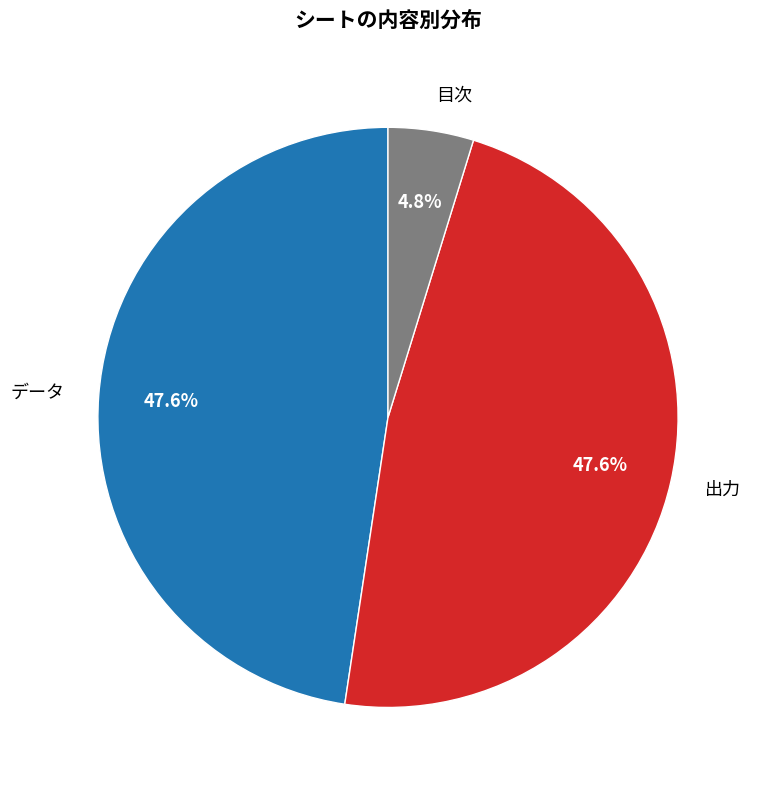

Does any single category account for the majority?

No